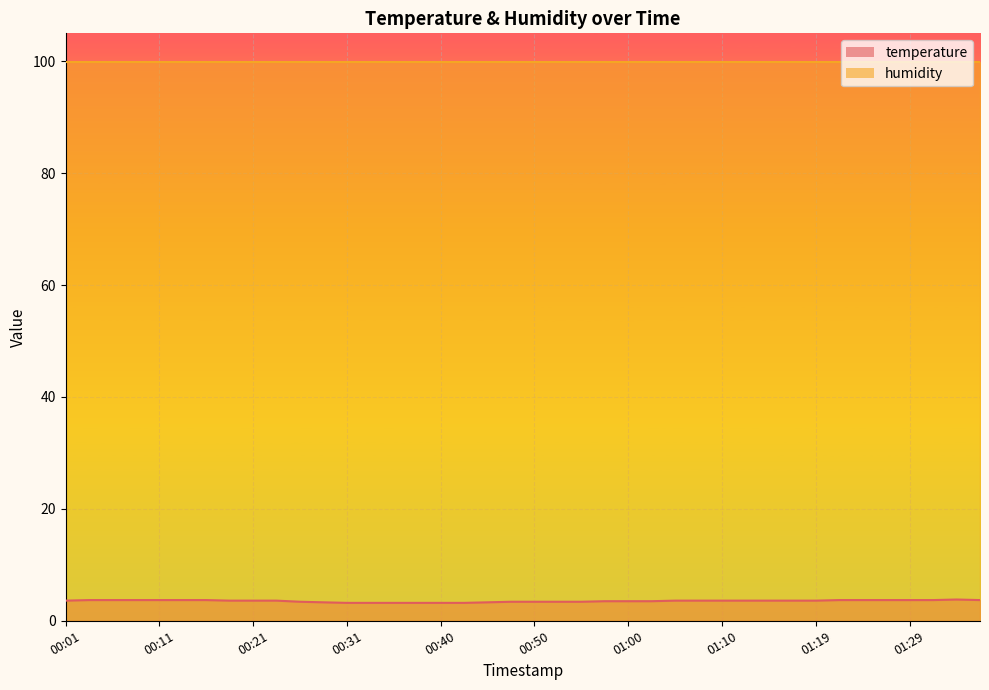

Where is the data nearest to the value 3?

00:31